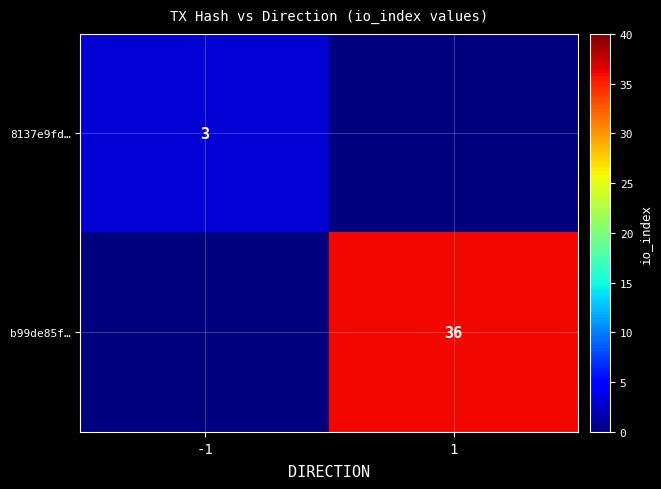

The 8137e9fd… series shows 3 at -1. True or false?

True